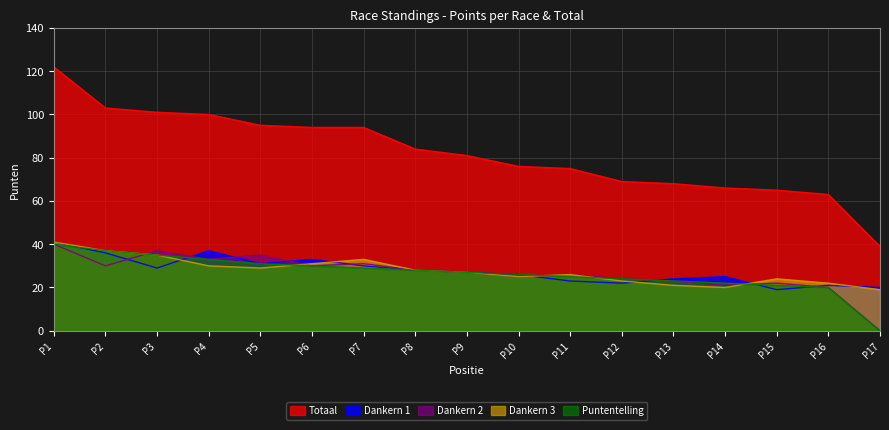

Where is the first local minimum for Dankern 2?

P2